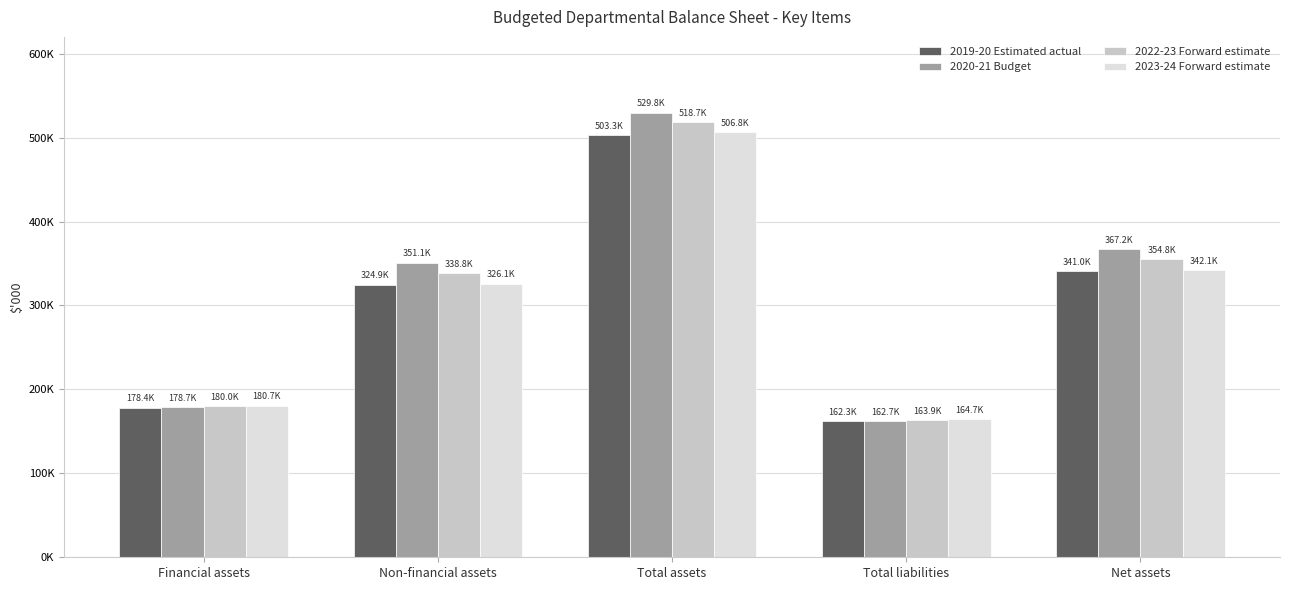

Reading right to left, list all the values displayed in this chart.

2019-20 Estimated actual: Net assets=340982.1	Total liabilities=162329.8	Total assets=503312.0	Non-financial assets=324935.9	Financial assets=178376.0
2020-21 Budget: Net assets=367157.7	Total liabilities=162686.2	Total assets=529843.9	Non-financial assets=351111.9	Financial assets=178732.0
2022-23 Forward estimate: Net assets=354796.8	Total liabilities=163941.1	Total assets=518737.9	Non-financial assets=338750.9	Financial assets=179987.0
2023-24 Forward estimate: Net assets=342122.8	Total liabilities=164698.2	Total assets=506821.0	Non-financial assets=326076.9	Financial assets=180744.1